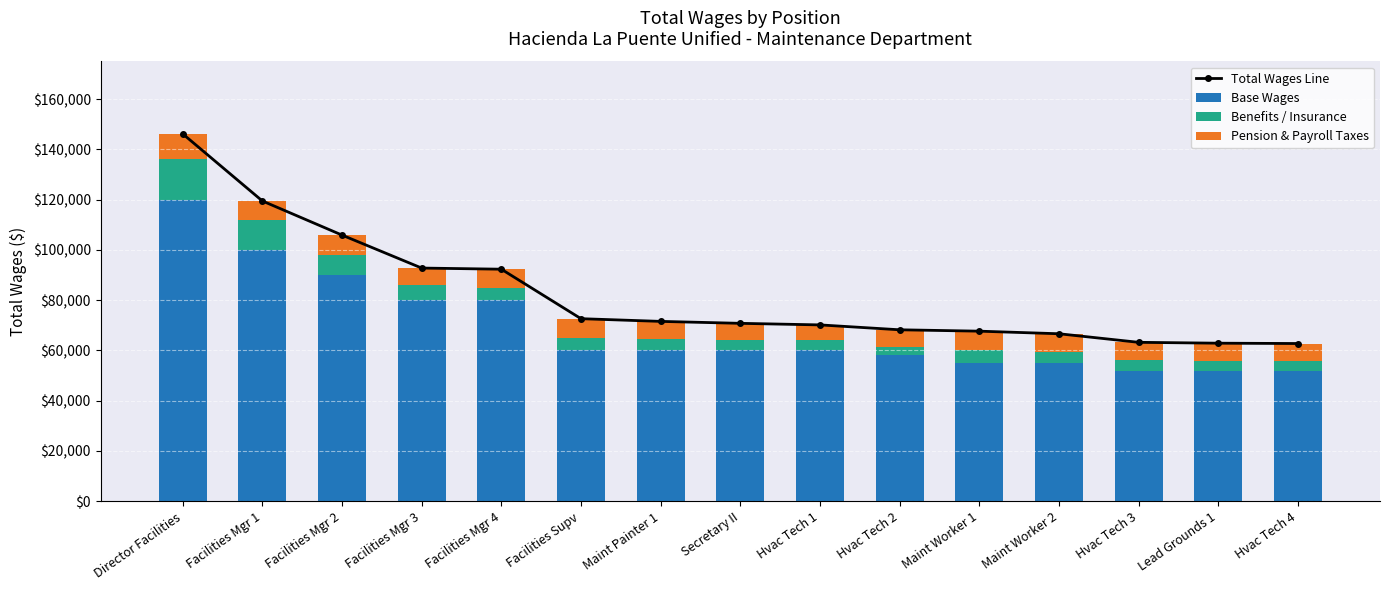

What is the difference between the Total Wages Line values at Facilities Mgr 4 and Maint Worker 2?

25692